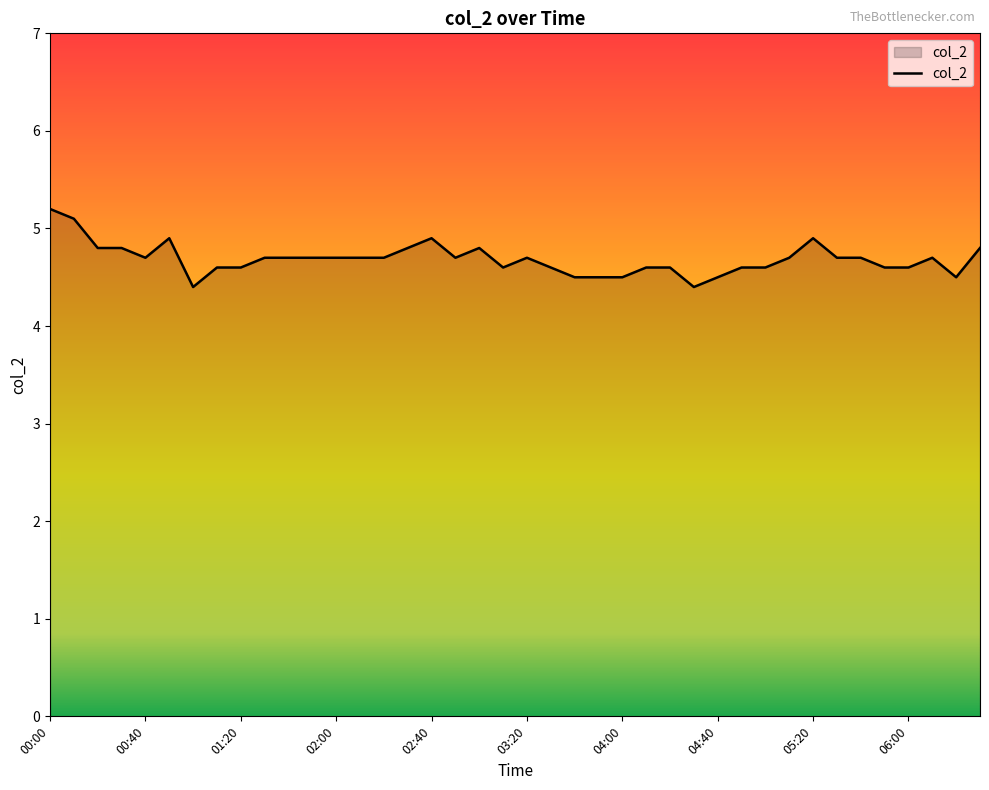

What is the sum of all values?

187.4